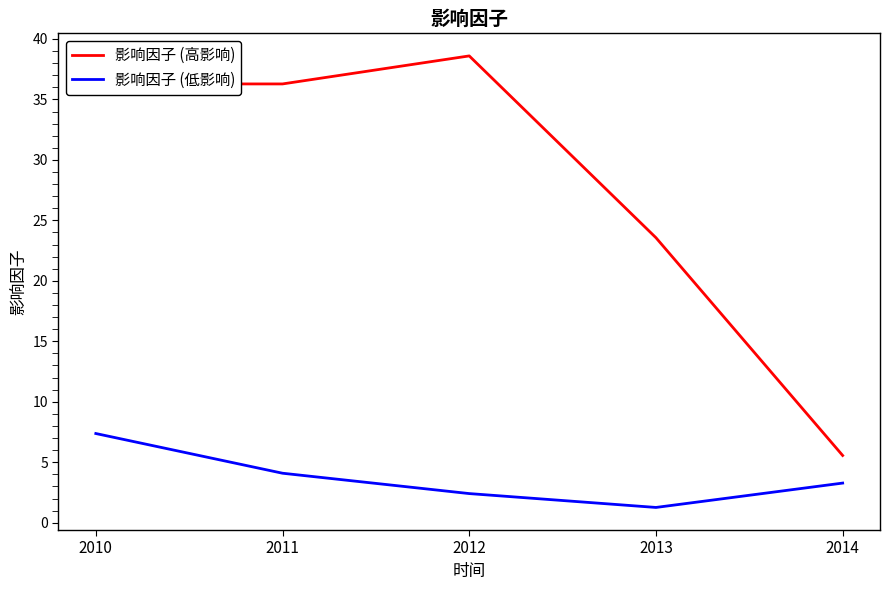

At how many categories does at least one series exceed 35?

3